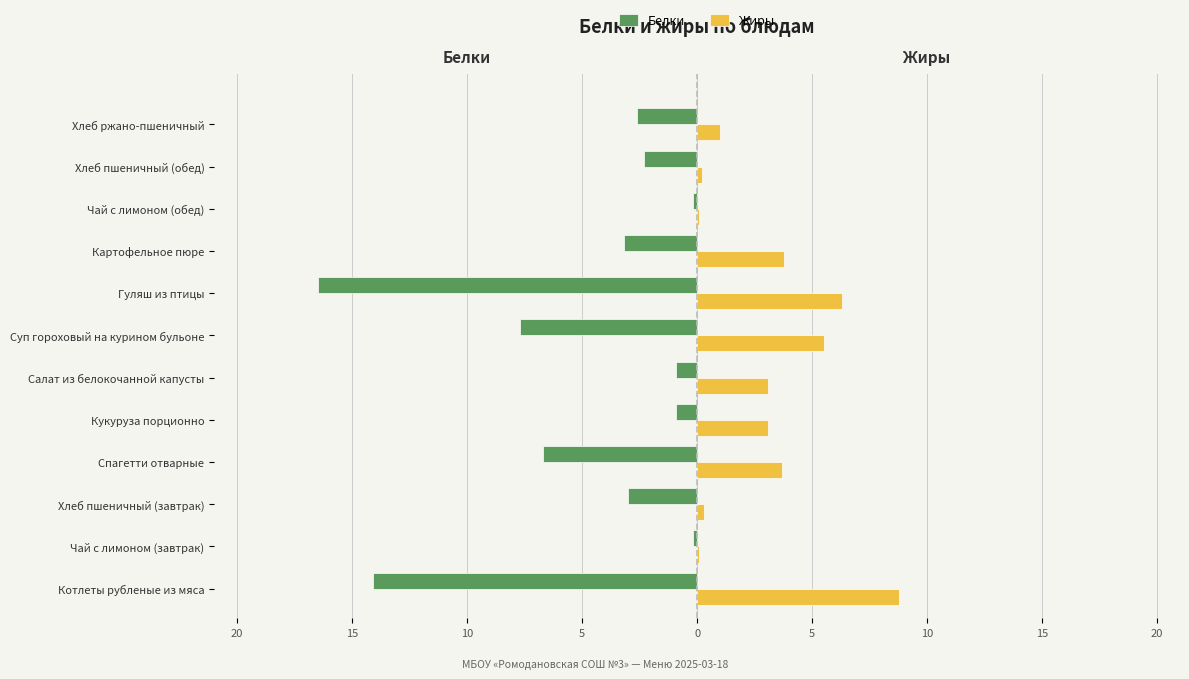

What is the difference between the maximum and minimum values in the Белки series?

16.3